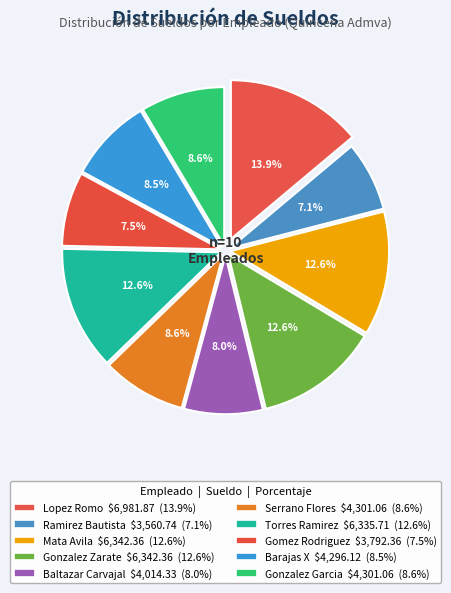

Rank the categories by value from lowest to highest.

Ramirez Bautista Maria Petra, Gomez Rodriguez Cirilo, Baltazar Carvajal Maria Isabel, Barajas X Maria Del Carmen, Serrano Flores Blanca Araceli, Gonzalez Garcia Martina Silvia, Torres Ramirez Veniel, Mata Avila Jesus Antonio, Gonzalez Zarate Pamela Suelem, Lopez Romo Maria Eugenia